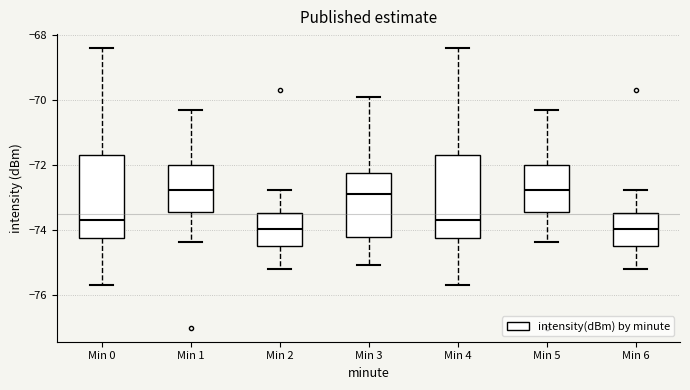

Where is the lower edge of the box for Min 3 on the y-axis? The values are not printed on the chart, so give them approximately, as read against the axis.

-74.2